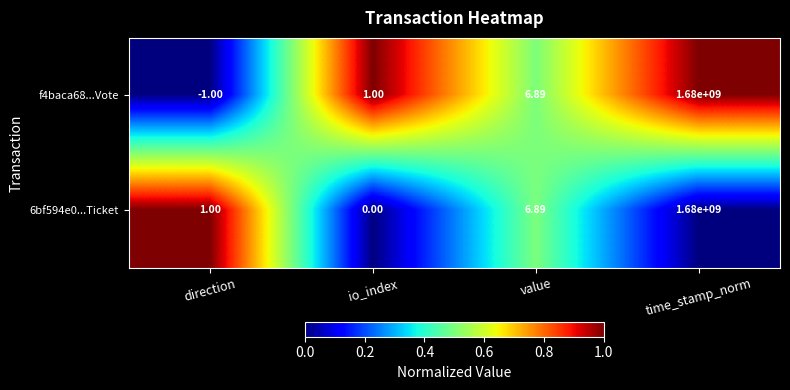

List the labels in order of f4baca68...Vote value, largest first.

time_stamp_norm, value, io_index, direction